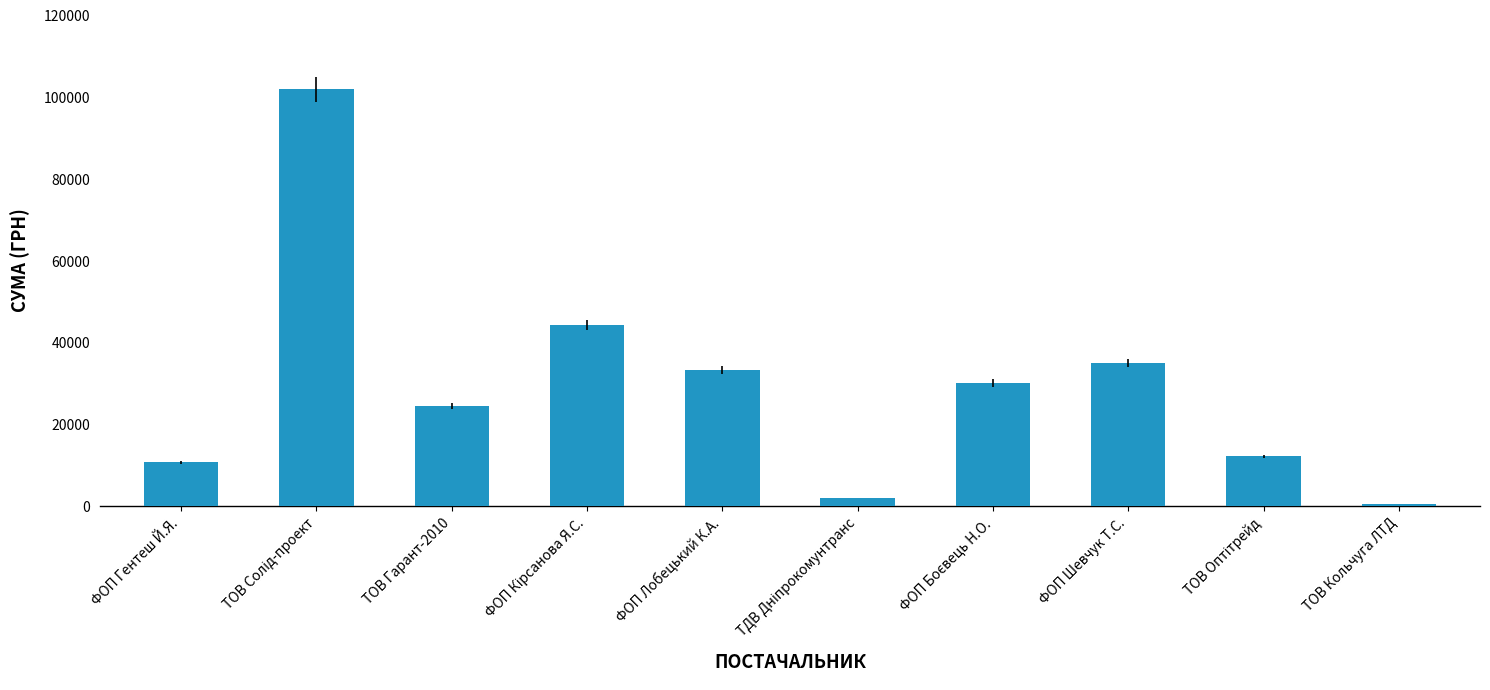

Is it true that the value at ФОП Шевчук Т.С. is 55994.7?

False